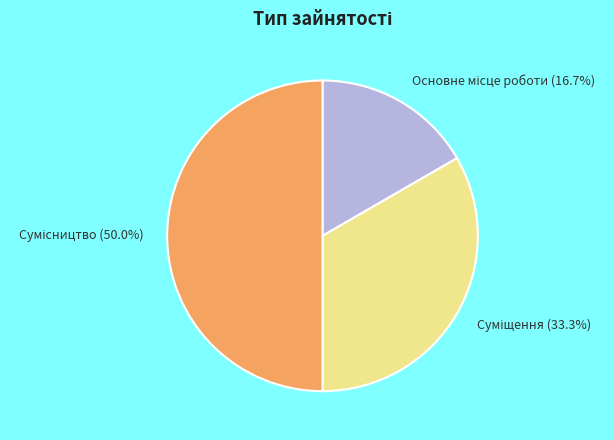

How many segments does this pie chart have?

3